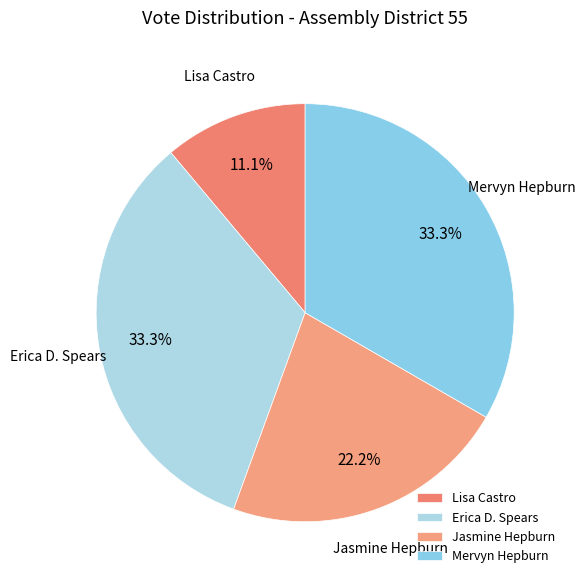

How many slices are in this pie chart?

4